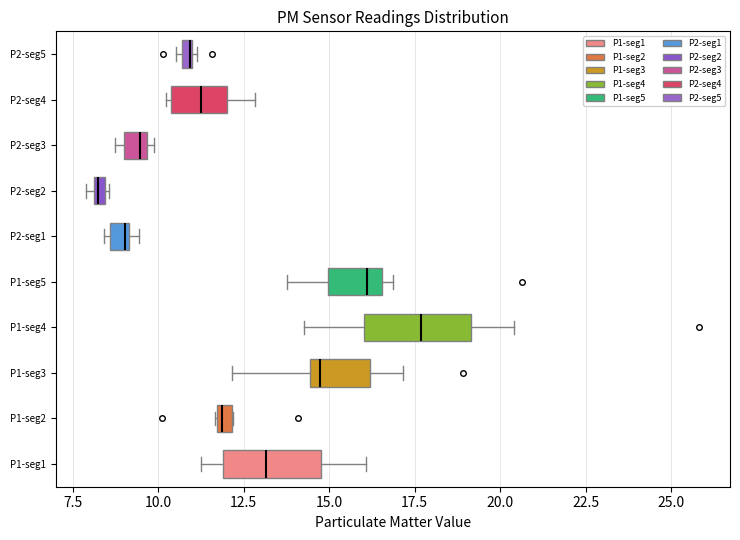

Where does the right whisker of the box for P1-seg1 end on the x-axis? The values are not printed on the chart, so give them approximately, as read against the axis.

16.0